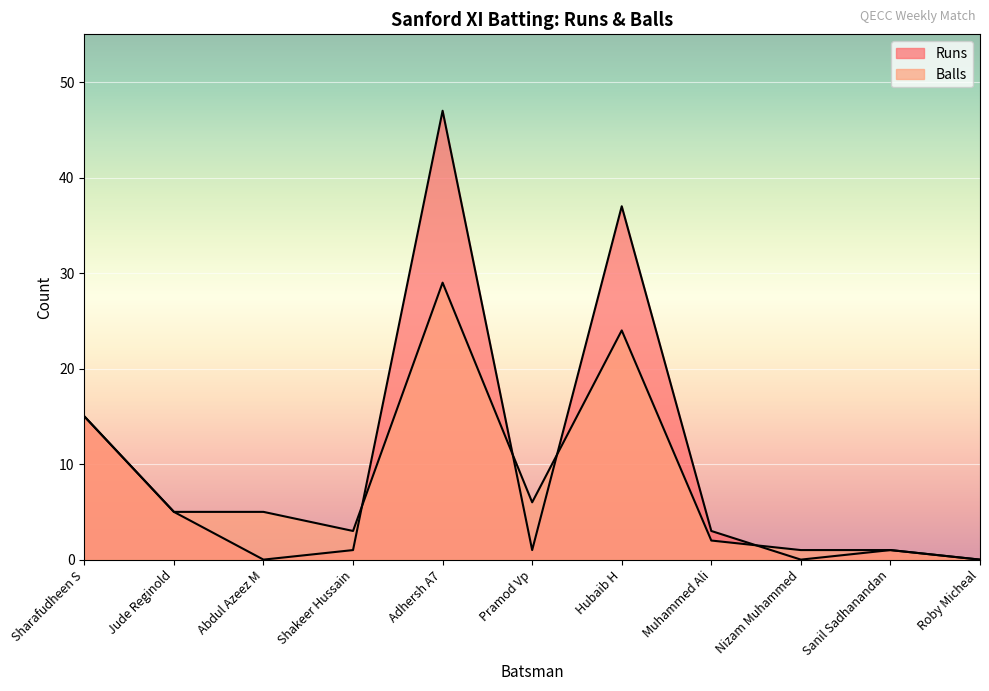

What are all the series names shown in the legend?

Runs, Balls